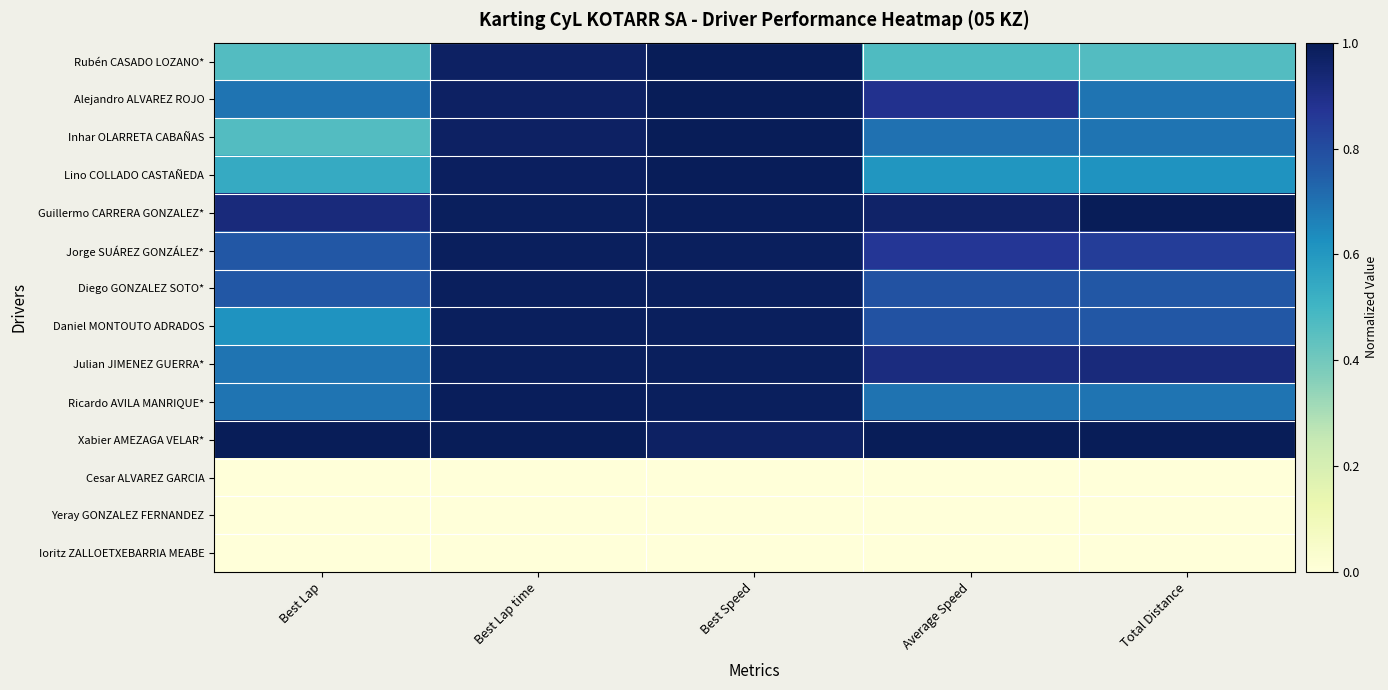

Reading left to right, list all the values displayed in this chart.

Rubén CASADO LOZANO*: Best Lap=0.5	Best Lap time=1.0	Best Speed=1.0	Average Speed=0.5	Total Distance=0.5
Alejandro ALVAREZ ROJO: Best Lap=0.7	Best Lap time=1.0	Best Speed=1.0	Average Speed=0.9	Total Distance=0.7
Inhar OLARRETA CABAÑAS: Best Lap=0.5	Best Lap time=1.0	Best Speed=1.0	Average Speed=0.7	Total Distance=0.7
Lino COLLADO CASTAÑEDA: Best Lap=0.5	Best Lap time=1.0	Best Speed=1.0	Average Speed=0.6	Total Distance=0.6
Guillermo CARRERA GONZALEZ*: Best Lap=0.9	Best Lap time=1.0	Best Speed=1.0	Average Speed=1.0	Total Distance=1.0
Jorge SUÁREZ GONZÁLEZ*: Best Lap=0.8	Best Lap time=1.0	Best Speed=1.0	Average Speed=0.9	Total Distance=0.8
Diego GONZALEZ SOTO*: Best Lap=0.8	Best Lap time=1.0	Best Speed=1.0	Average Speed=0.8	Total Distance=0.8
Daniel MONTOUTO ADRADOS: Best Lap=0.6	Best Lap time=1.0	Best Speed=1.0	Average Speed=0.8	Total Distance=0.8
Julian JIMENEZ GUERRA*: Best Lap=0.7	Best Lap time=1.0	Best Speed=1.0	Average Speed=0.9	Total Distance=0.9
Ricardo AVILA MANRIQUE*: Best Lap=0.7	Best Lap time=1.0	Best Speed=1.0	Average Speed=0.7	Total Distance=0.7
Xabier AMEZAGA VELAR*: Best Lap=1.0	Best Lap time=1.0	Best Speed=1.0	Average Speed=1.0	Total Distance=1.0
Cesar ALVAREZ GARCIA: Best Lap=0.0	Best Lap time=0.0	Best Speed=0.0	Average Speed=0.0	Total Distance=0.0
Yeray GONZALEZ FERNANDEZ: Best Lap=0.0	Best Lap time=0.0	Best Speed=0.0	Average Speed=0.0	Total Distance=0.0
Ioritz ZALLOETXEBARRIA MEABE: Best Lap=0.0	Best Lap time=0.0	Best Speed=0.0	Average Speed=0.0	Total Distance=0.0